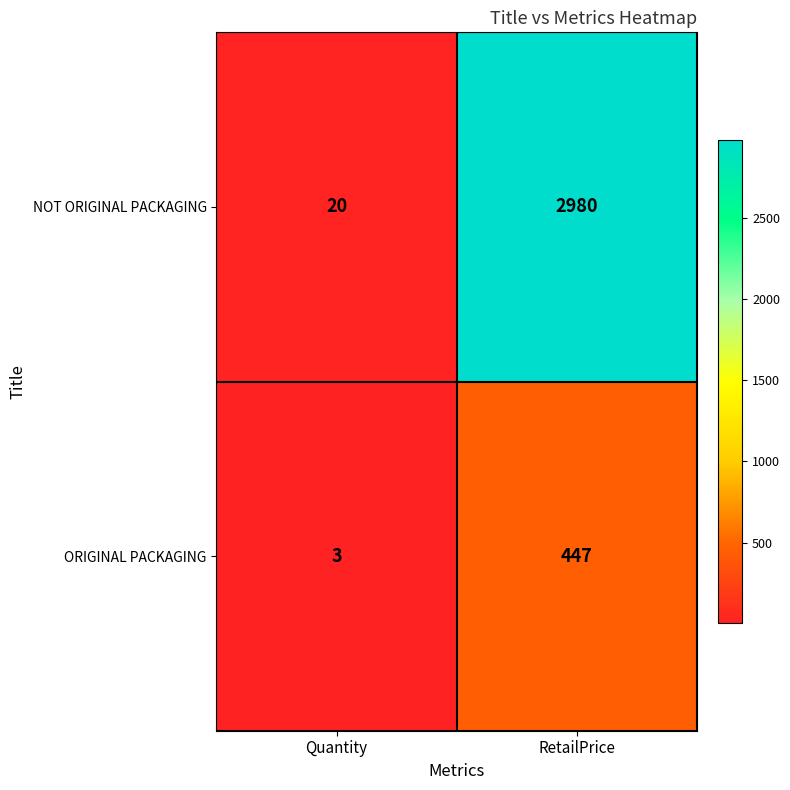

Read the NOT ORIGINAL PACKAGING value at Quantity.

20